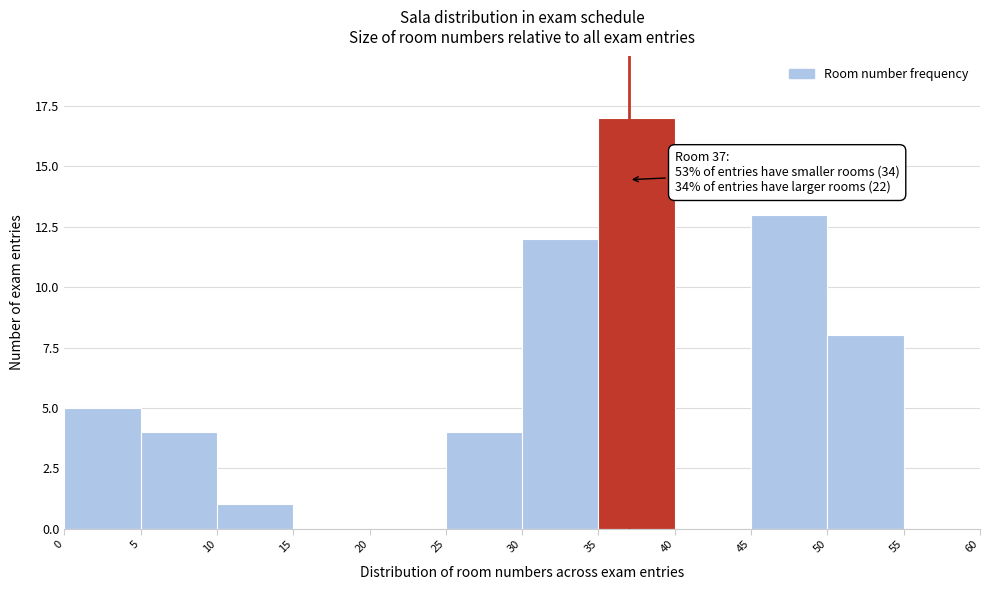

Over which range of the x-axis is the bar tallest?

35 to 40